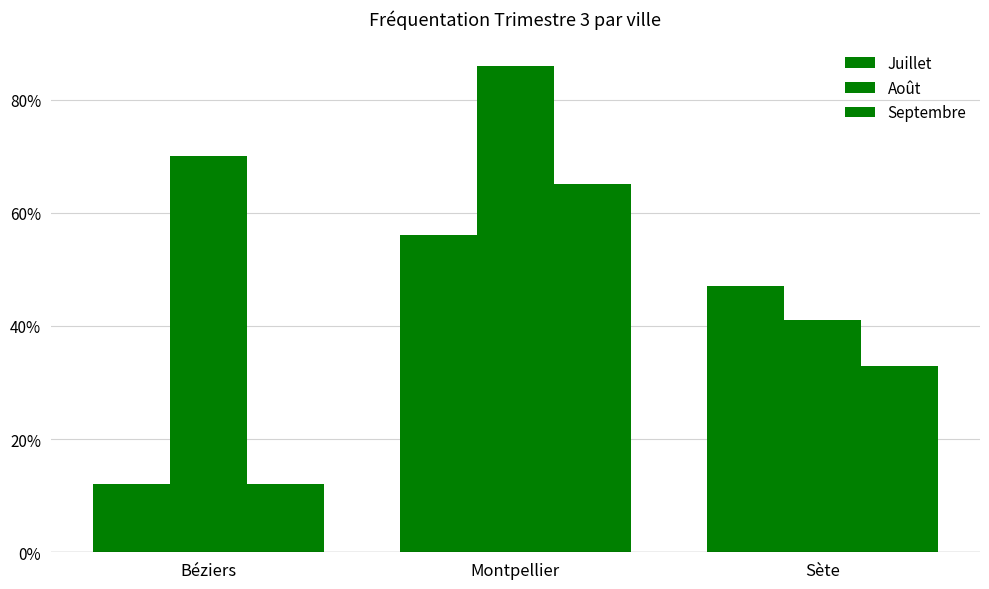

How many bars are there in each group?

3